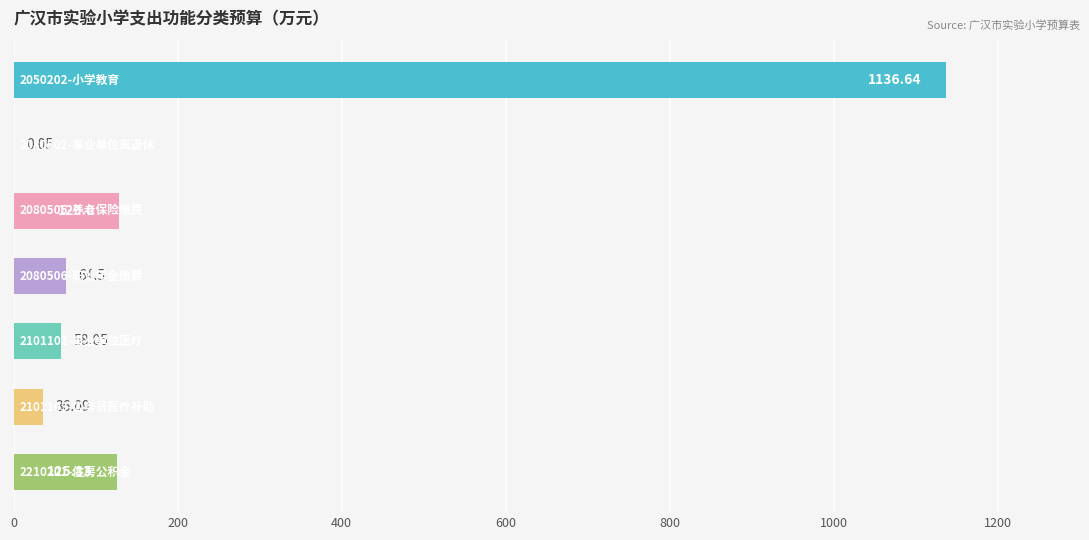

How many series are shown in this chart?

1